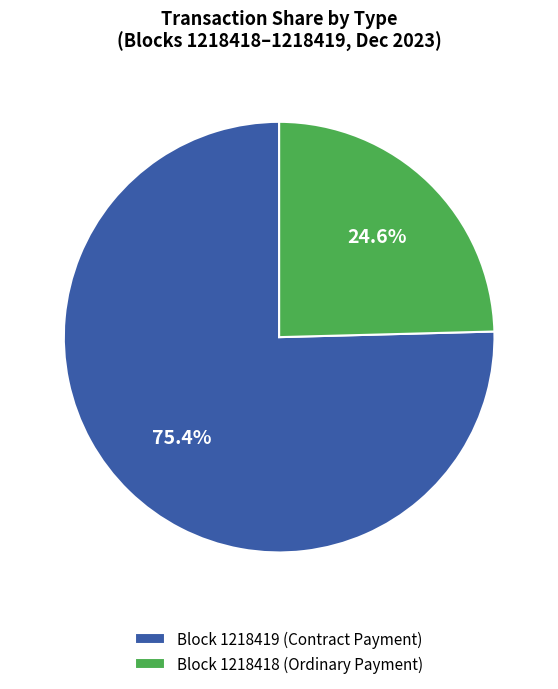

What is the ratio of the value at Block 1218418 (Ordinary Payment) to the value at Block 1218419 (Contract Payment)?

0.3